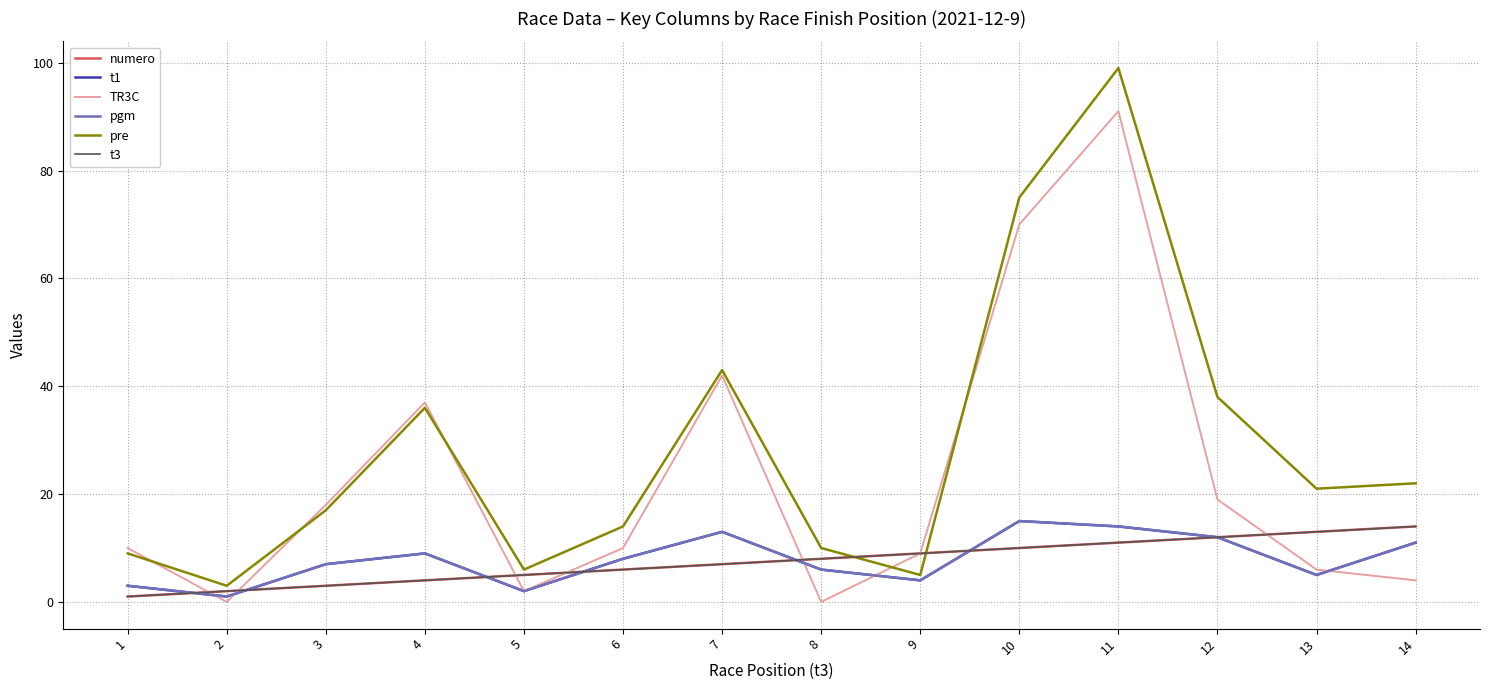

What is the value of the numero point at the 1st from the left?

1